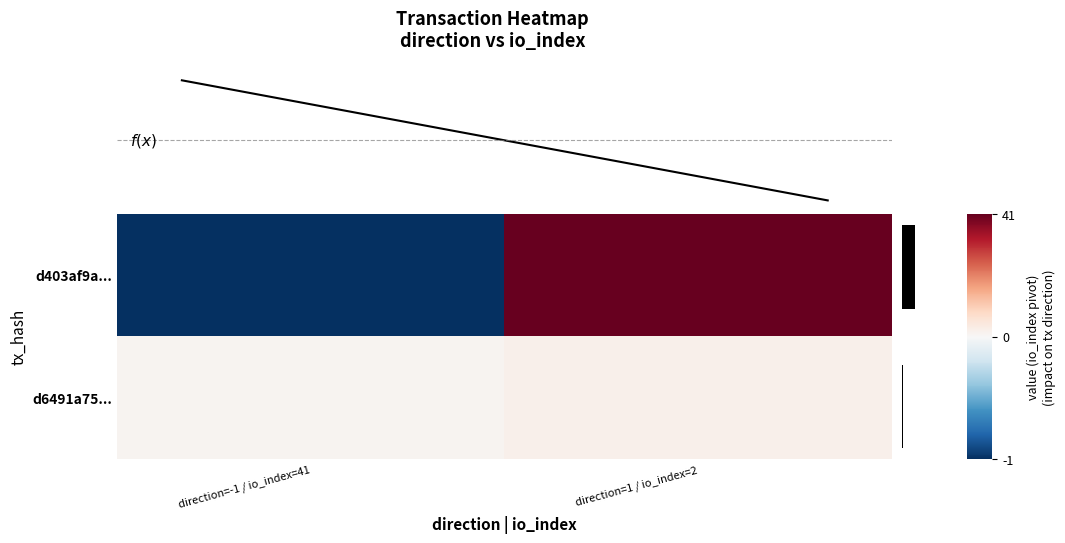

What is the smallest value displayed?

-1.0